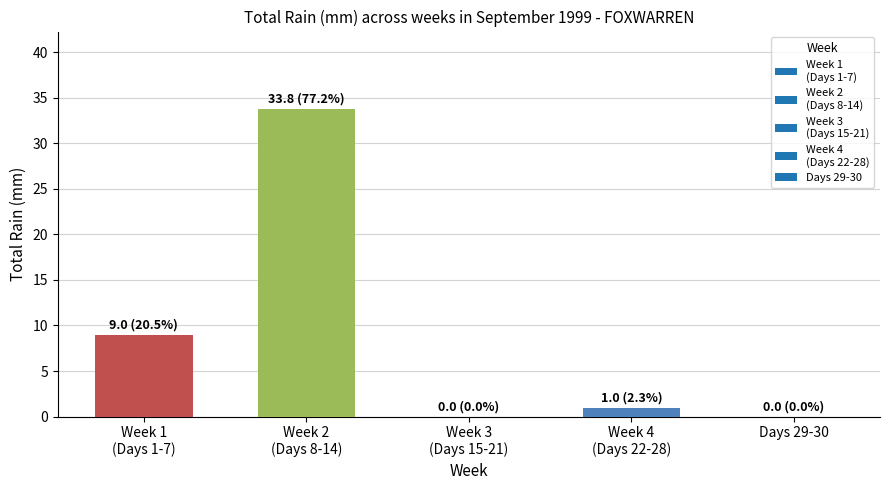

What is the sum of all values?

43.8